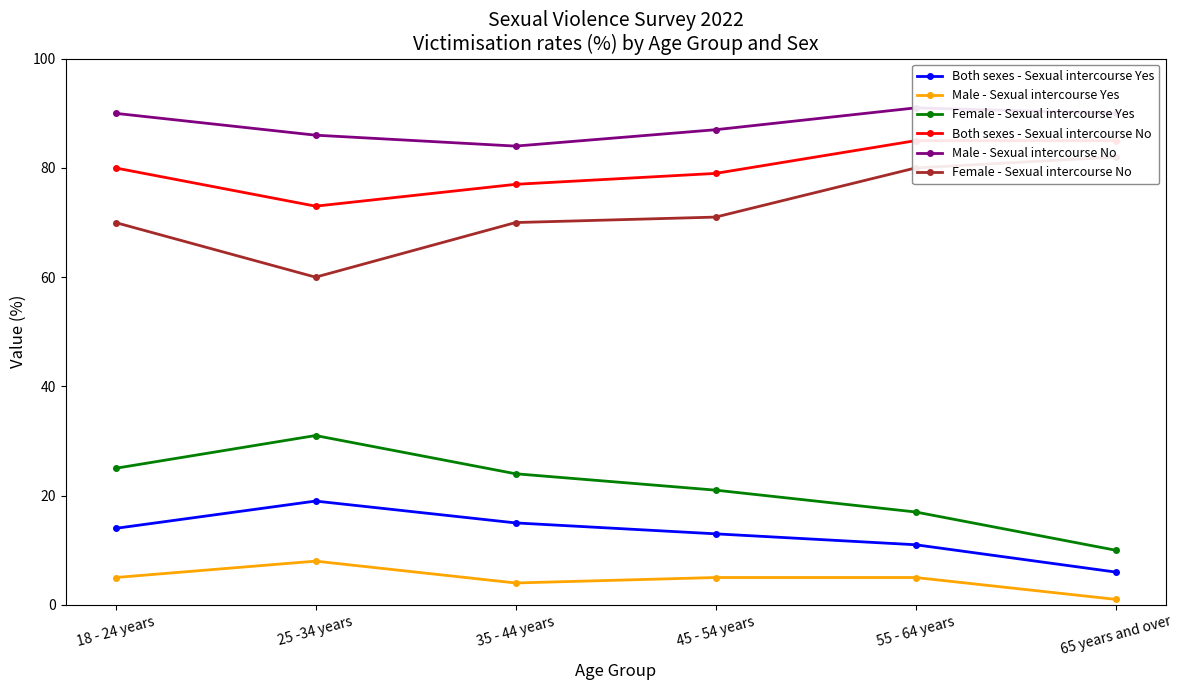

Reading left to right, what are all the values shown in this chart?

Both sexes - Sexual intercourse Yes: 18 - 24 years=14	25 -34 years=19	35 - 44 years=15	45 - 54 years=13	55 - 64 years=11	65 years and over=6
Male - Sexual intercourse Yes: 18 - 24 years=5	25 -34 years=8	35 - 44 years=4	45 - 54 years=5	55 - 64 years=5	65 years and over=1
Female - Sexual intercourse Yes: 18 - 24 years=25	25 -34 years=31	35 - 44 years=24	45 - 54 years=21	55 - 64 years=17	65 years and over=10
Both sexes - Sexual intercourse No: 18 - 24 years=80	25 -34 years=73	35 - 44 years=77	45 - 54 years=79	55 - 64 years=85	65 years and over=85
Male - Sexual intercourse No: 18 - 24 years=90	25 -34 years=86	35 - 44 years=84	45 - 54 years=87	55 - 64 years=91	65 years and over=90
Female - Sexual intercourse No: 18 - 24 years=70	25 -34 years=60	35 - 44 years=70	45 - 54 years=71	55 - 64 years=80	65 years and over=82